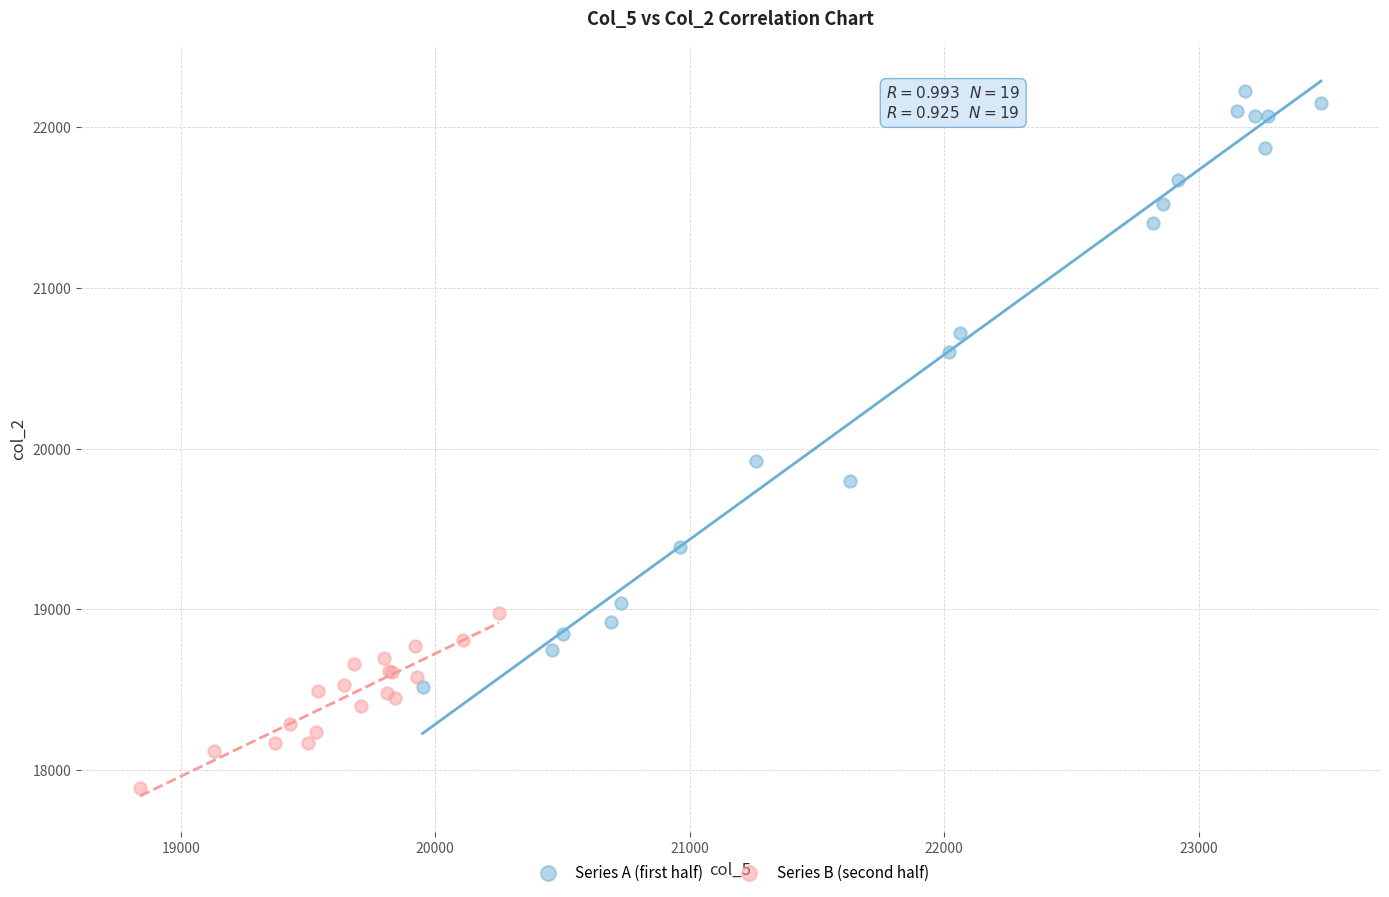

What are all the series names shown in the legend?

Series A (first half), Series B (second half)